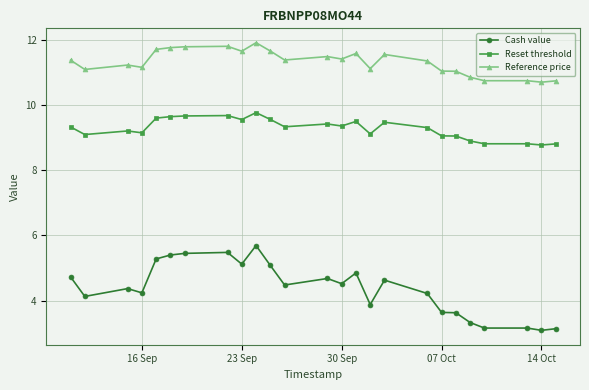

True or false: Reference price and Reset threshold cross at least once.

False